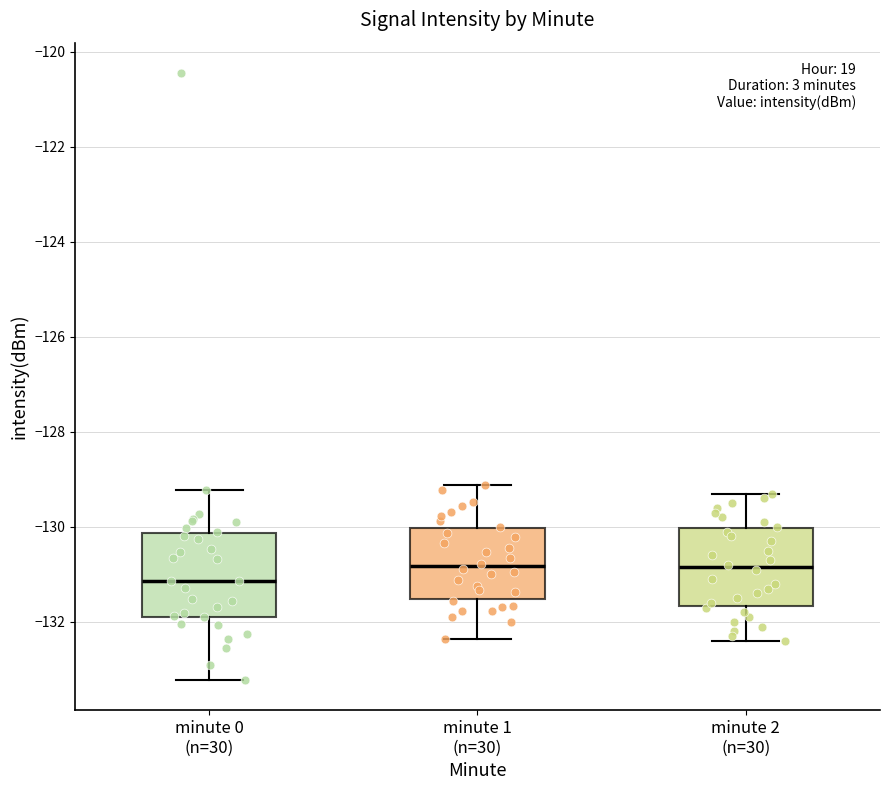

Where is the upper edge of the box for minute 1 (n=30) on the y-axis? The values are not printed on the chart, so give them approximately, as read against the axis.

-130.0